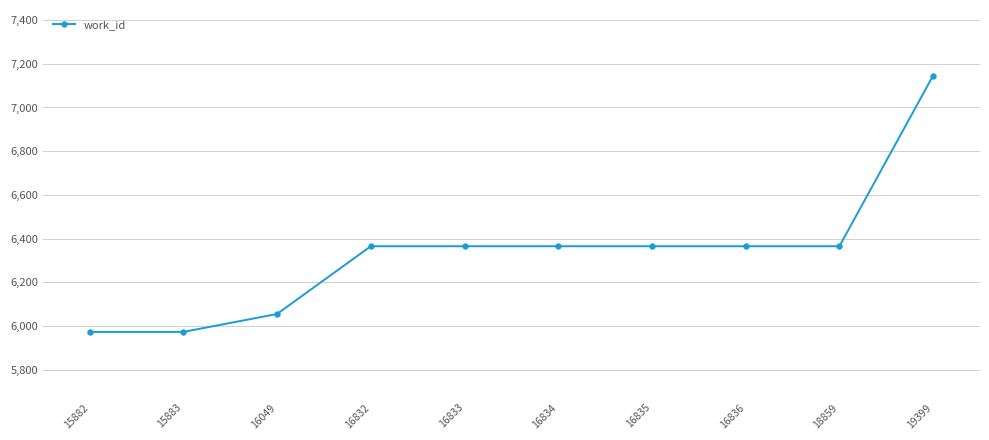

What is the greatest value displayed?

7146